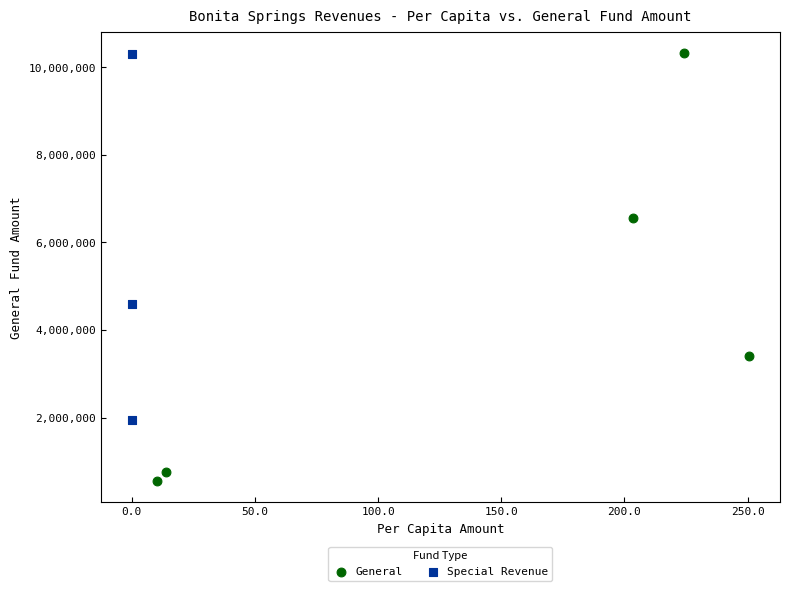

Which series contains the lowest Y value?

General